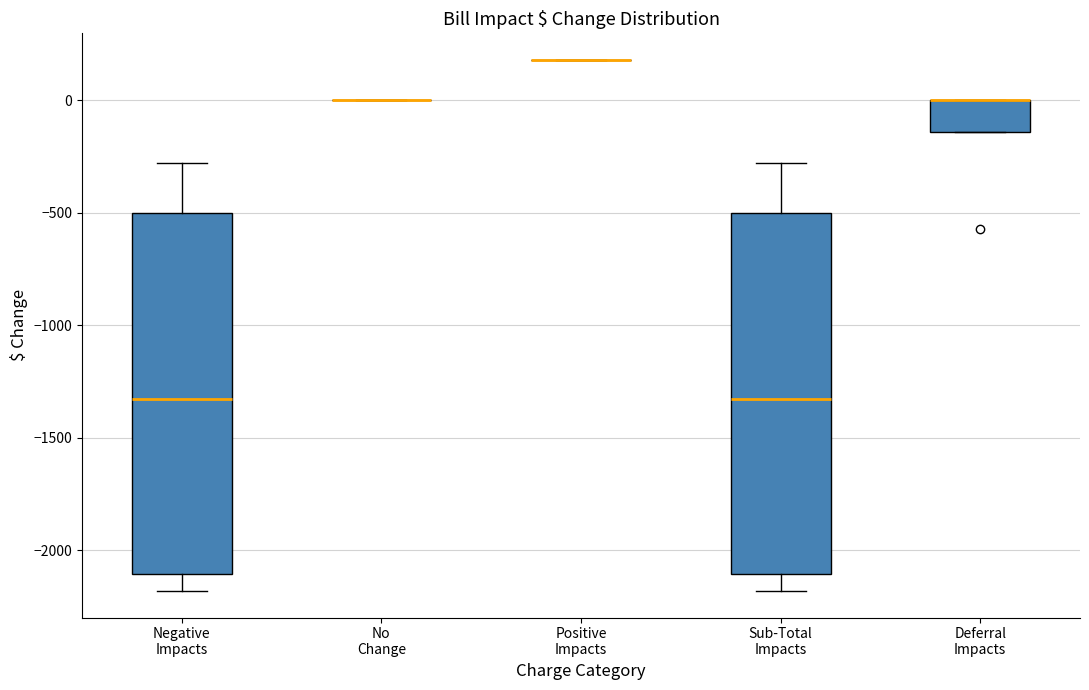

Reading left to right, transcribe this box plot: for each box, give where its median line is, the range the box spans, and where its two whiskers end, as read against the y-axis. The values are not printed on the chart, so give them approximately, as read against the axis.

Negative Impacts: median -1350, box -2100 to -500, whiskers -2200 to -300
No Change: box collapsed to a line at 0, whiskers 0 to 0
Positive Impacts: box collapsed to a line at 200, whiskers 200 to 200
Sub-Total Impacts: median -1350, box -2100 to -500, whiskers -2200 to -300
Deferral Impacts: median 0 (drawn on the box's upper edge), box -150 to 0, whiskers -150 to 0